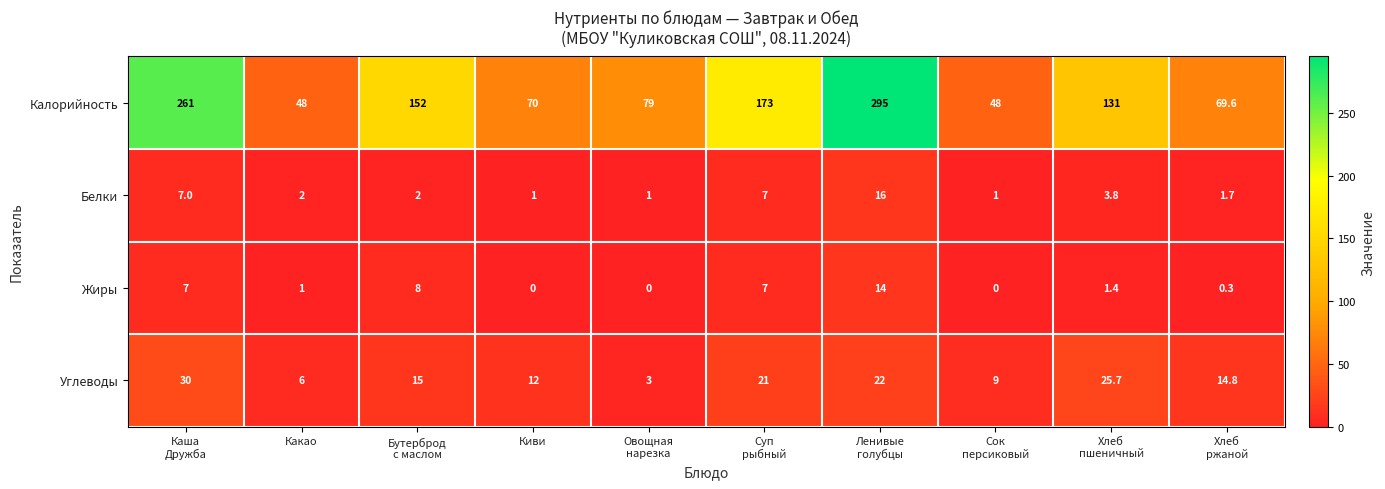

Which series has the largest total across all categories?

Калорийность